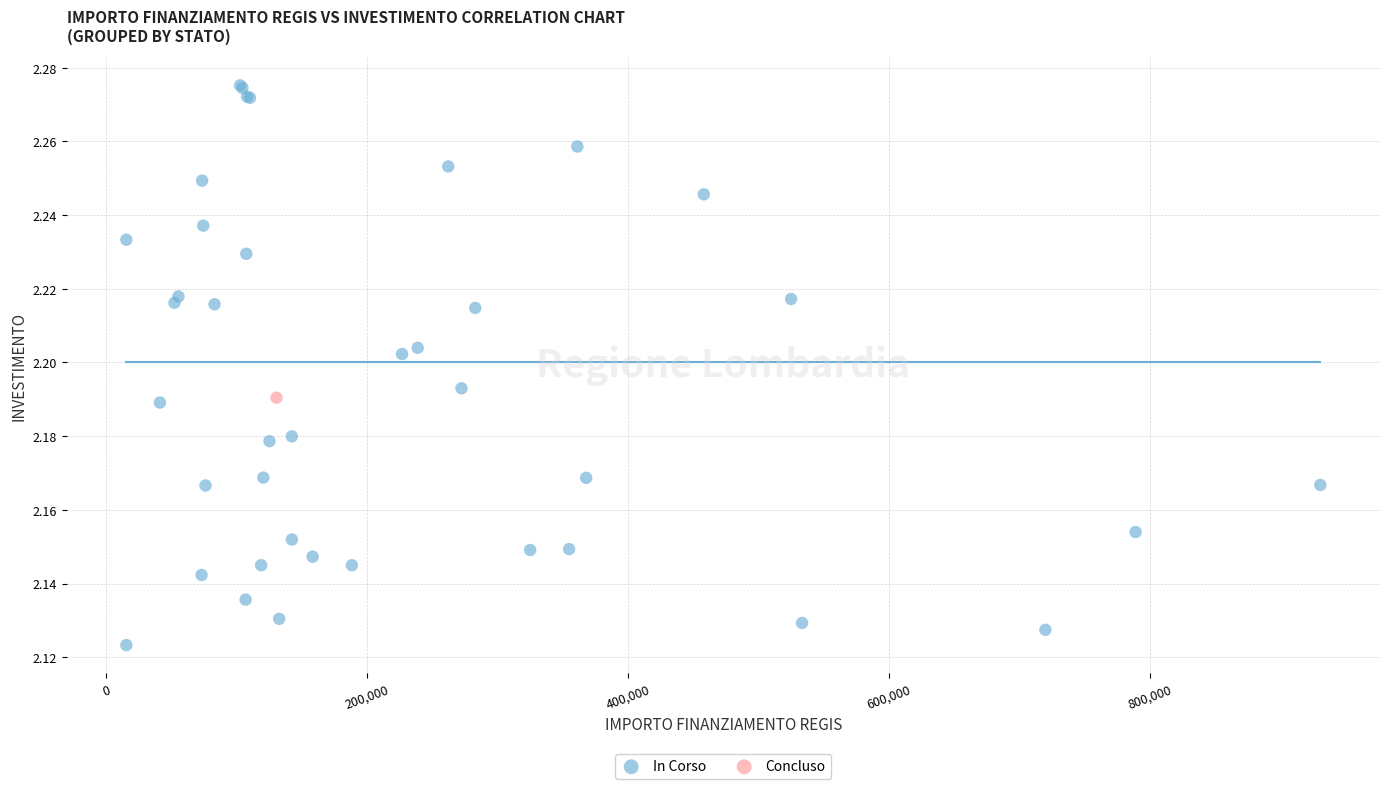

What are all the series names shown in the legend?

In Corso, Concluso